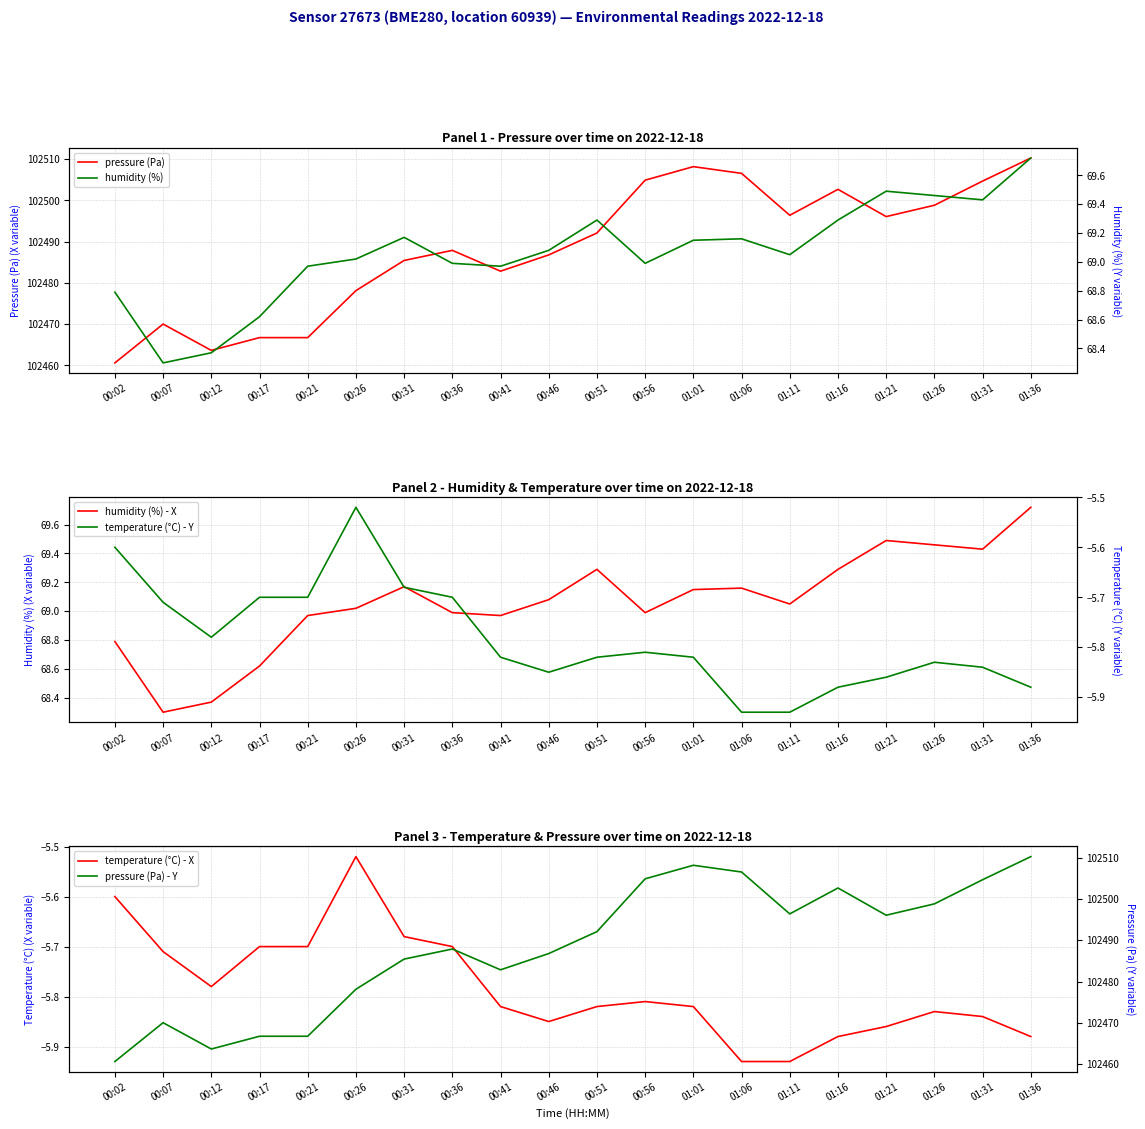

What is the sum of the humidity (%) - X values at 00:56 and 00:51?

138.3